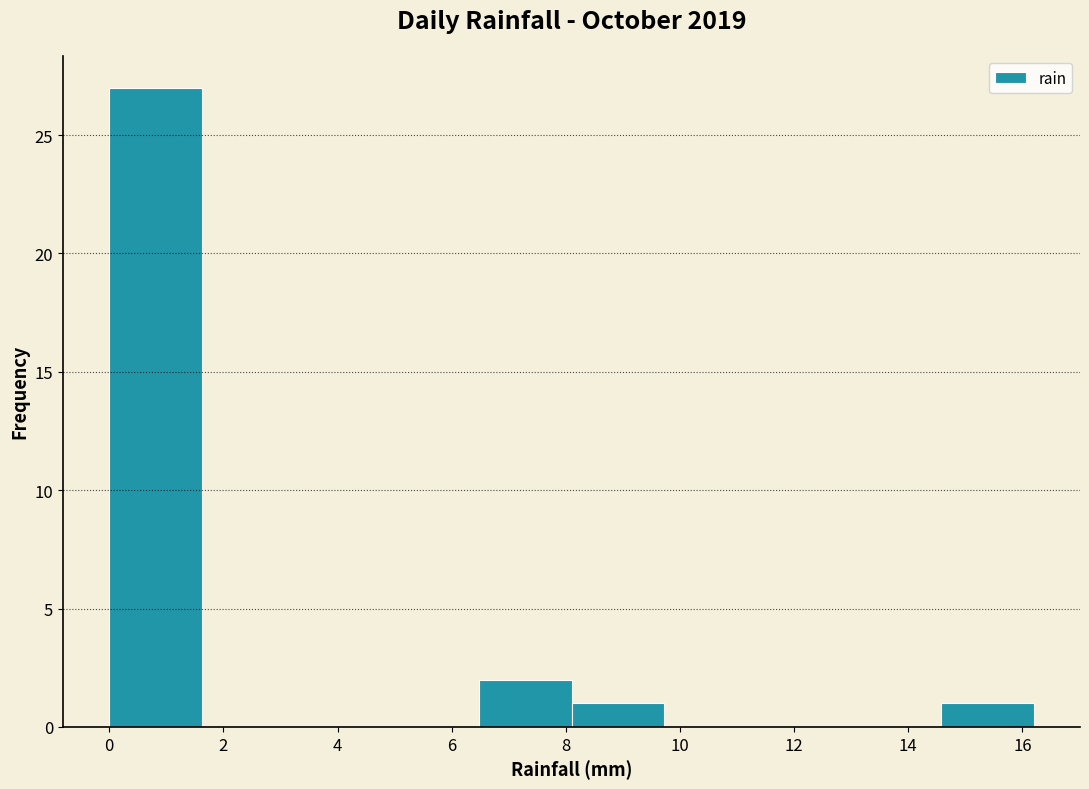

What is the height of the bar covering 0.00 to 1.62 on the x-axis? Neither the bar edges nor the heights are printed on the chart, so give them approximately, as read against the axes.

27